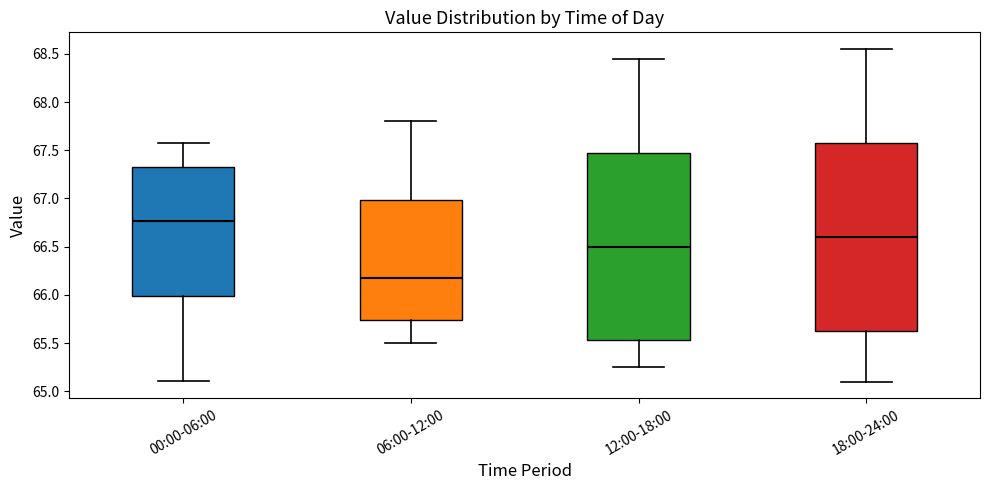

Reading left to right, transcribe this box plot: for each box, give where its median line is, the range the box spans, and where its two whiskers end, as read against the y-axis. The values are not printed on the chart, so give them approximately, as read against the axis.

00:00-06:00: median 66.75, box 66.00 to 67.35, whiskers 65.10 to 67.60
06:00-12:00: median 66.20, box 65.75 to 67.00, whiskers 65.50 to 67.80
12:00-18:00: median 66.50, box 65.55 to 67.50, whiskers 65.25 to 68.45
18:00-24:00: median 66.60, box 65.65 to 67.60, whiskers 65.10 to 68.55